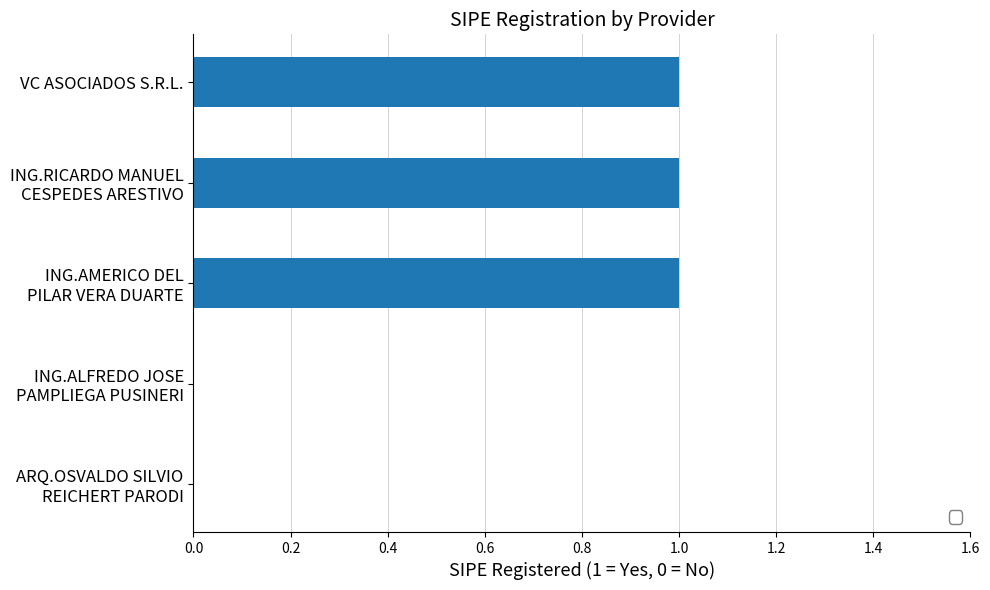

What is the sum of all values?

3